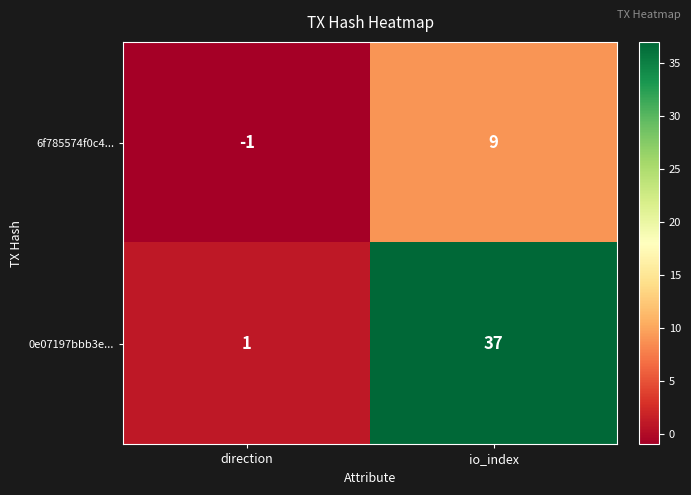

What is the difference between the 0e07197bbb3e... values at direction and io_index?

36